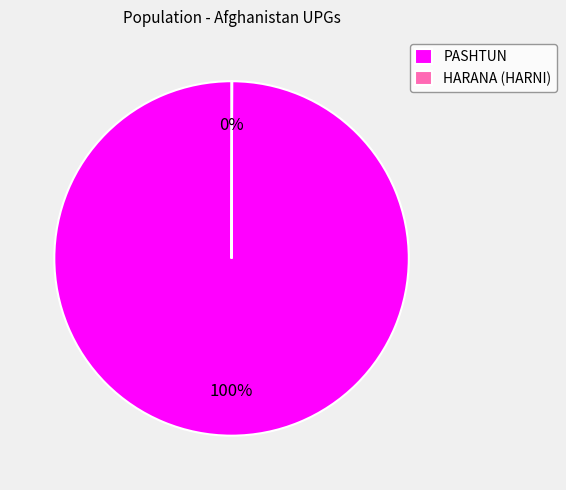

To the nearest percent, what is the difference between the largest and smallest slice percentages?

100%